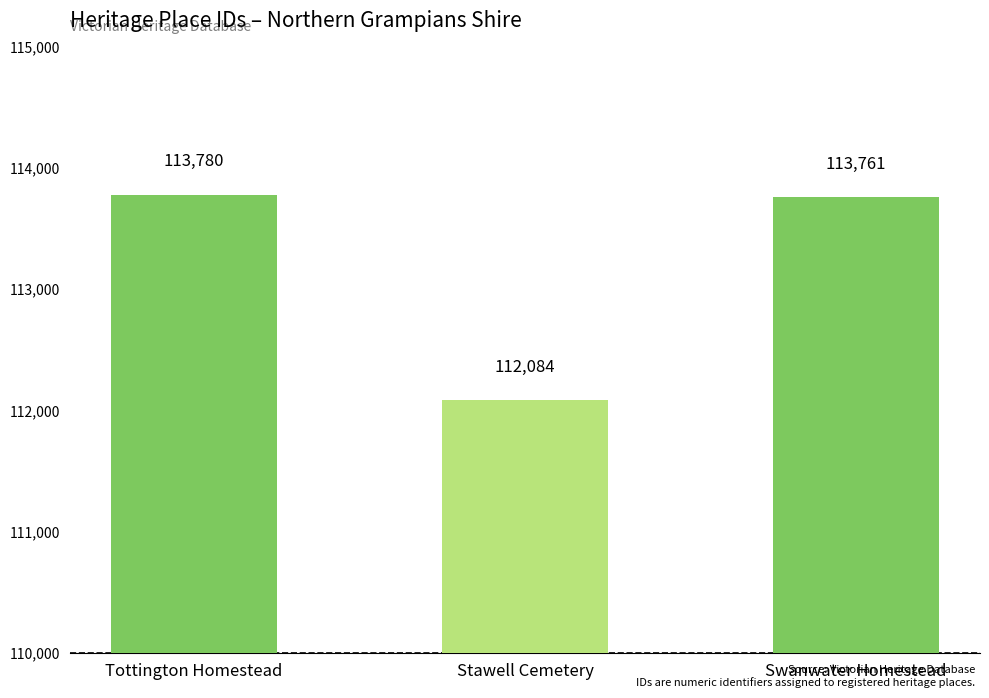

What is the minimum value shown in the chart?

112084